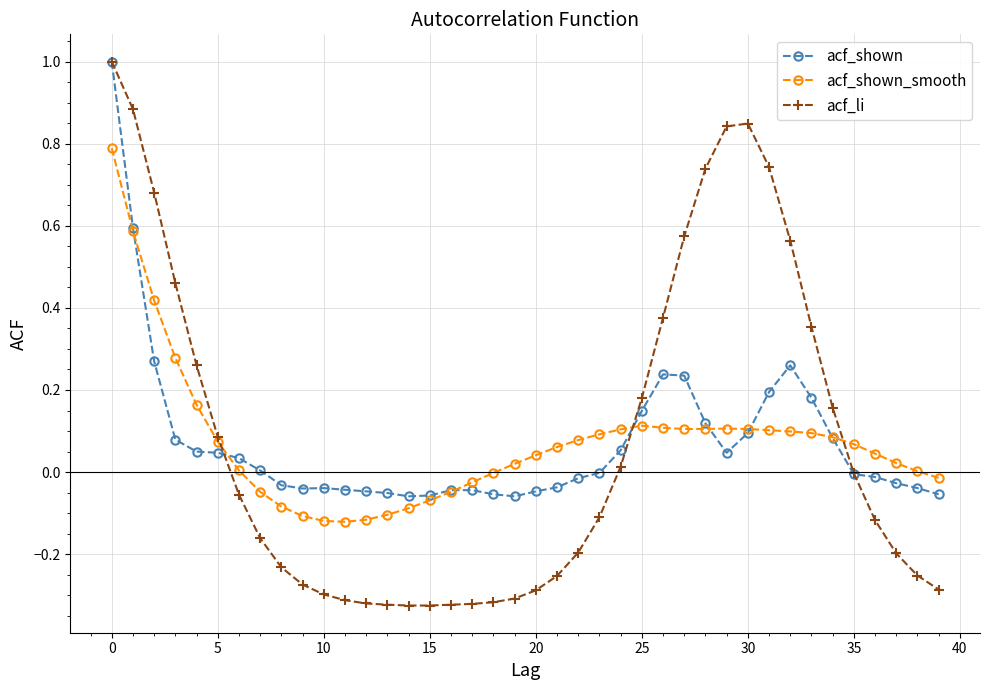

True or false: acf_shown_smooth has more than 1 points higher than both neighbors.

True